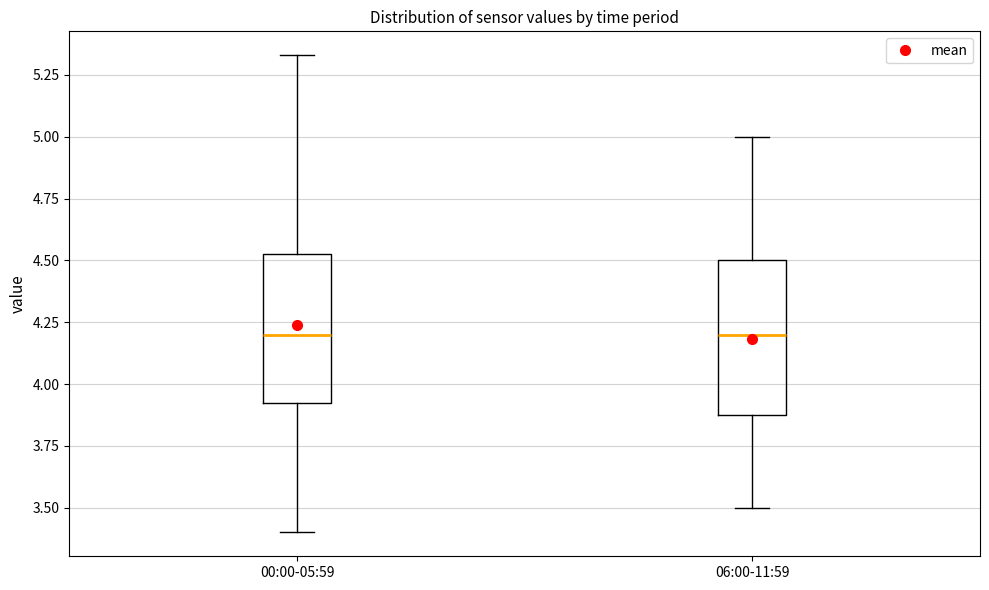

Where does the lower whisker of the box for 06:00-11:59 end on the y-axis? The values are not printed on the chart, so give them approximately, as read against the axis.

3.50